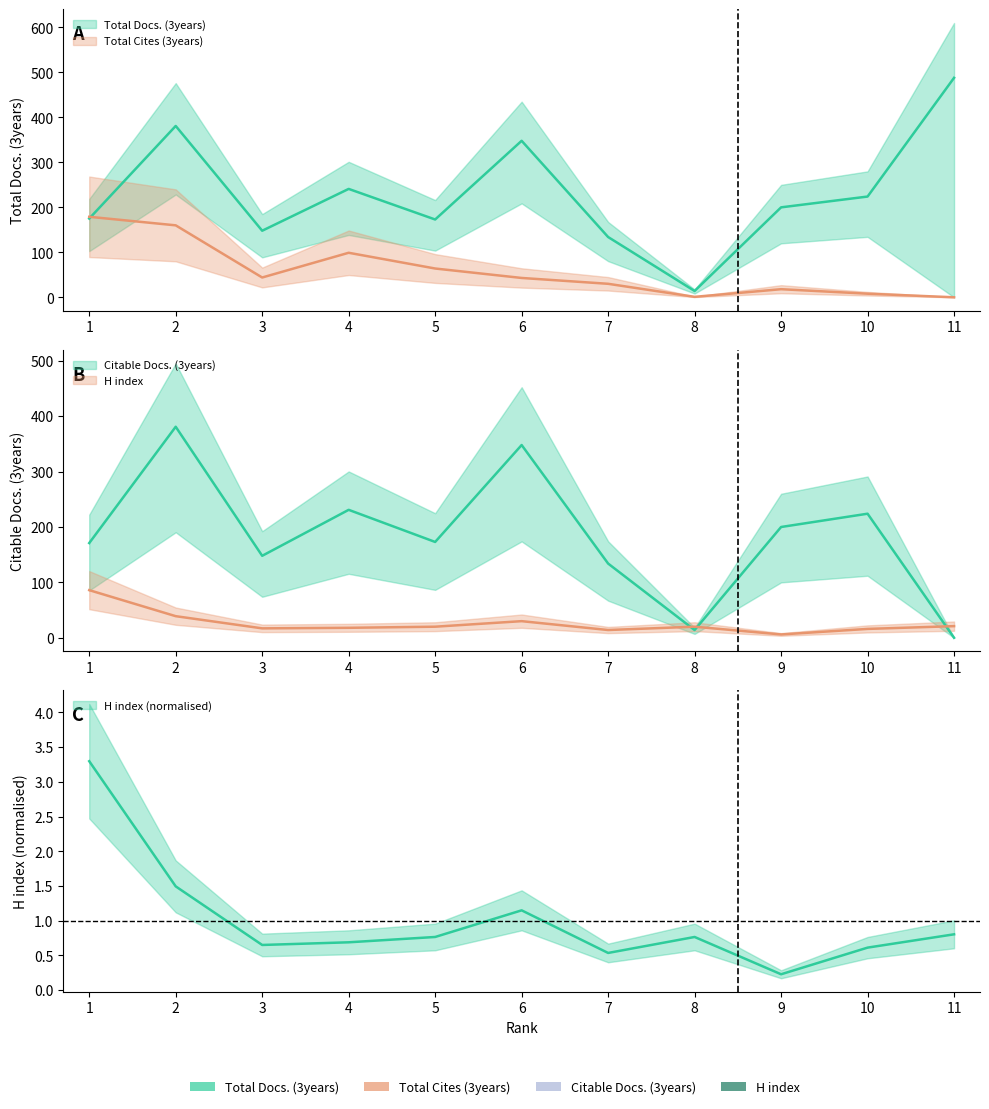

Is it true that H index equals 0.6 at 10?

True